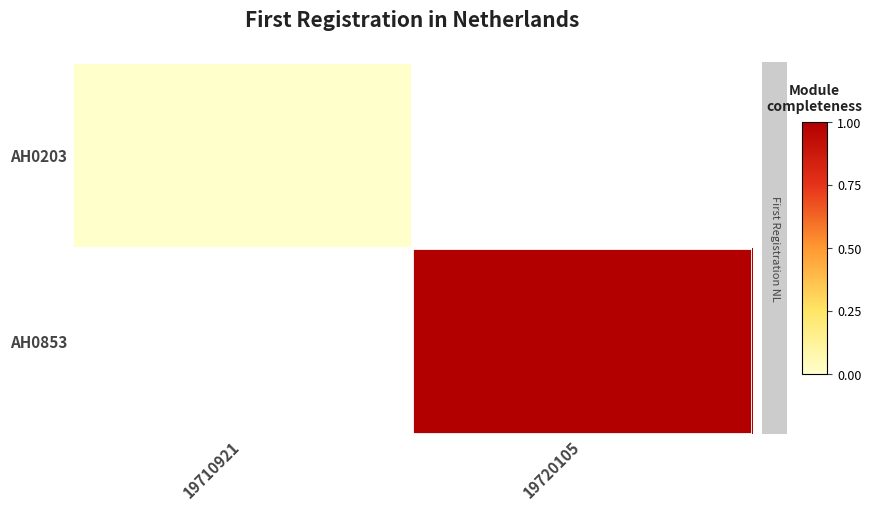

Is it true that AH0203 equals 0.0 at 19710921?

True